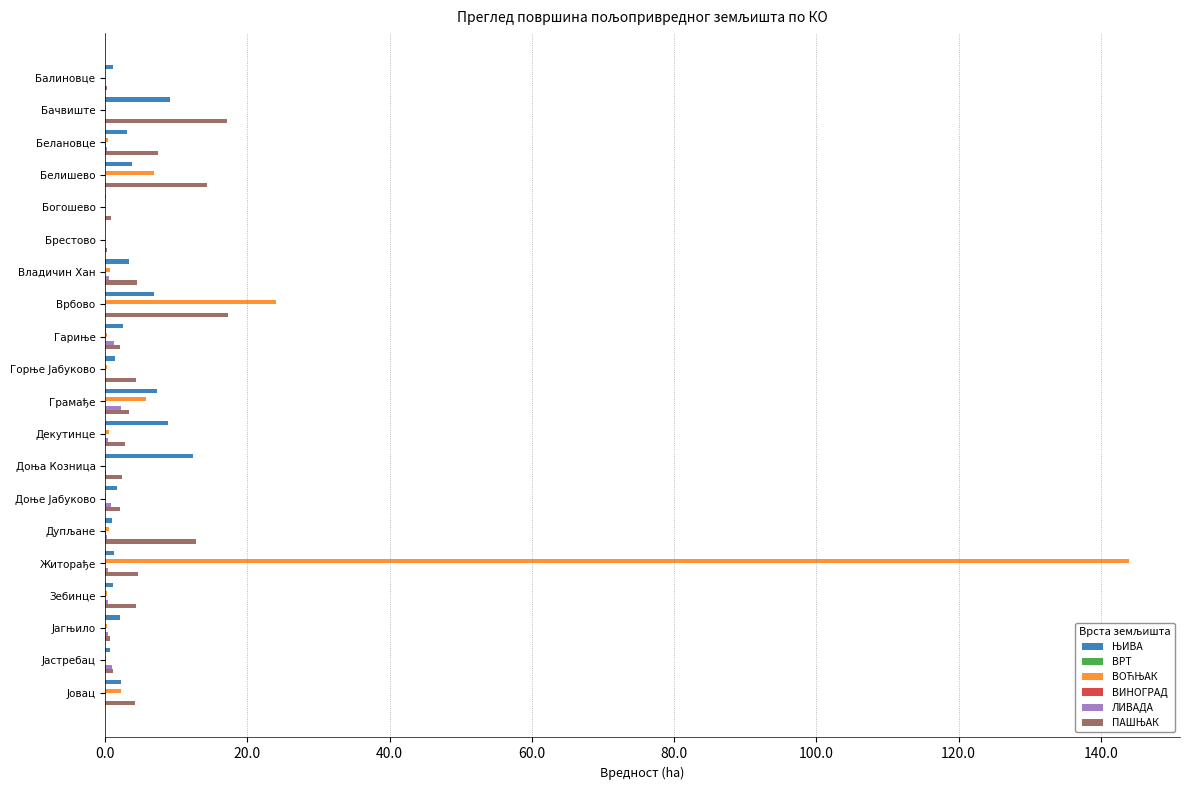

At which category does the chart reach its peak across all series?

Житорађе